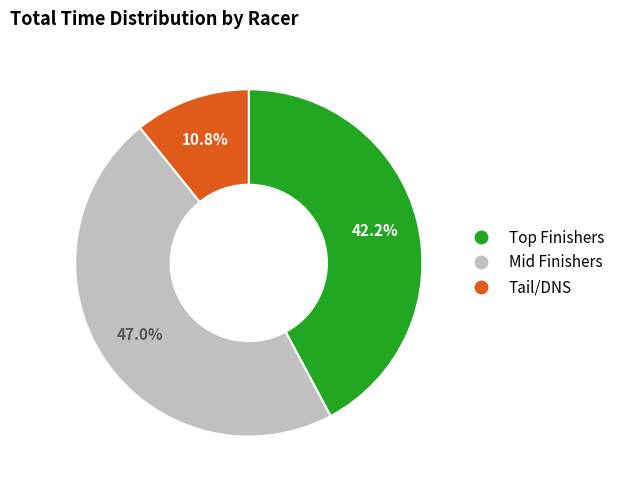

Is there a majority slice in this chart?

No